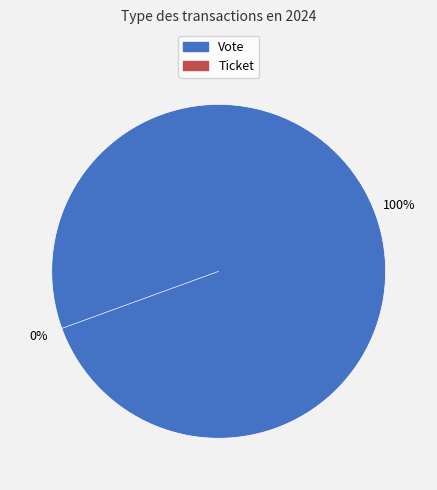

Which category accounts for the majority?

Vote